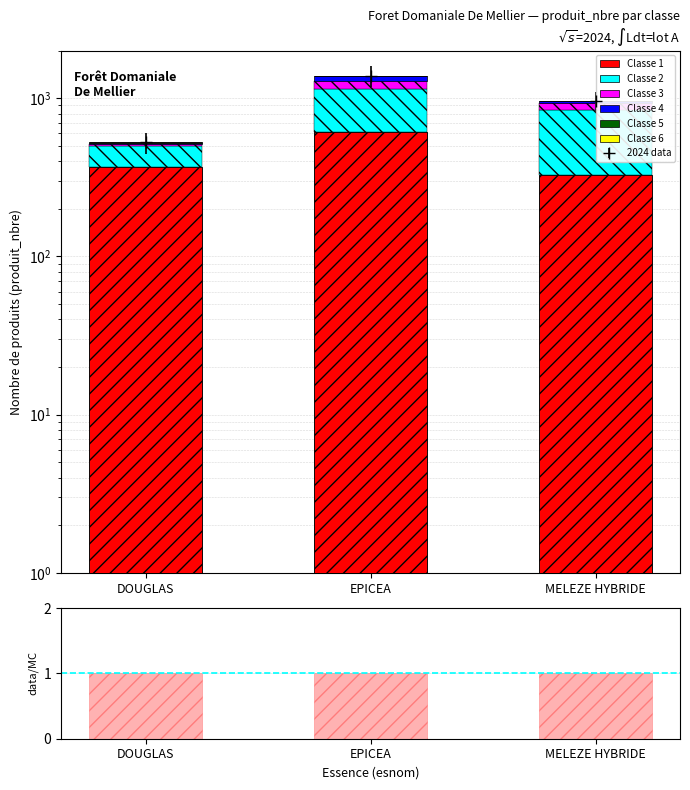

How many data points does each series have?

3